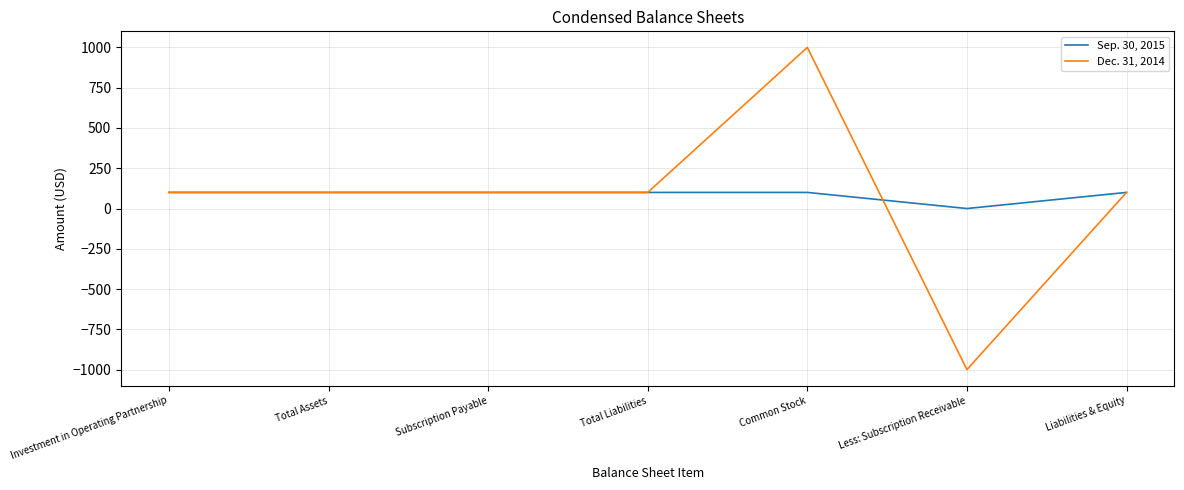

Is the value of Dec. 31, 2014 at Liabilities & Equity greater than the value of Sep. 30, 2015 at Less: Subscription Receivable?

Yes